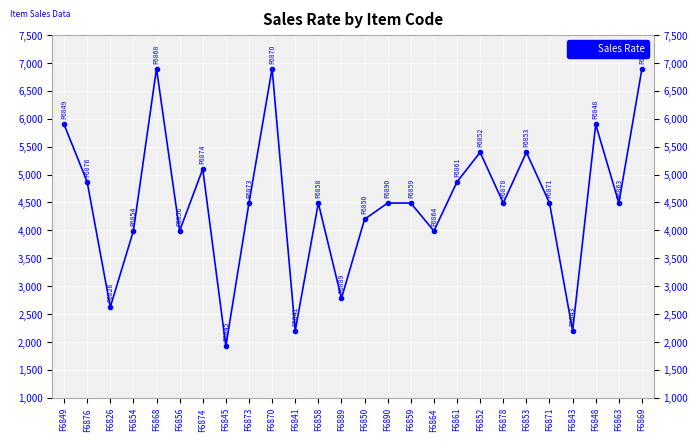

At which label is the value closest to 4412?

F6873